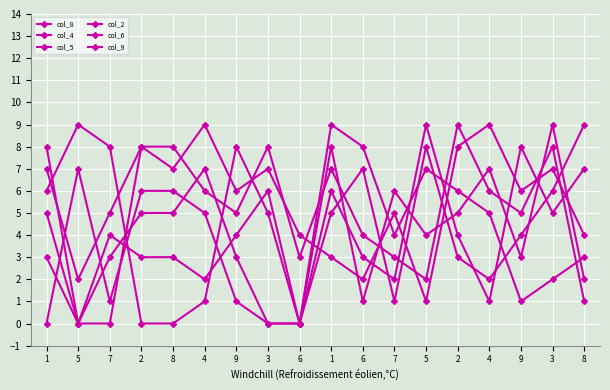

Is the value of col_2 at 4 greater than the value of col_5 at 7?

Yes